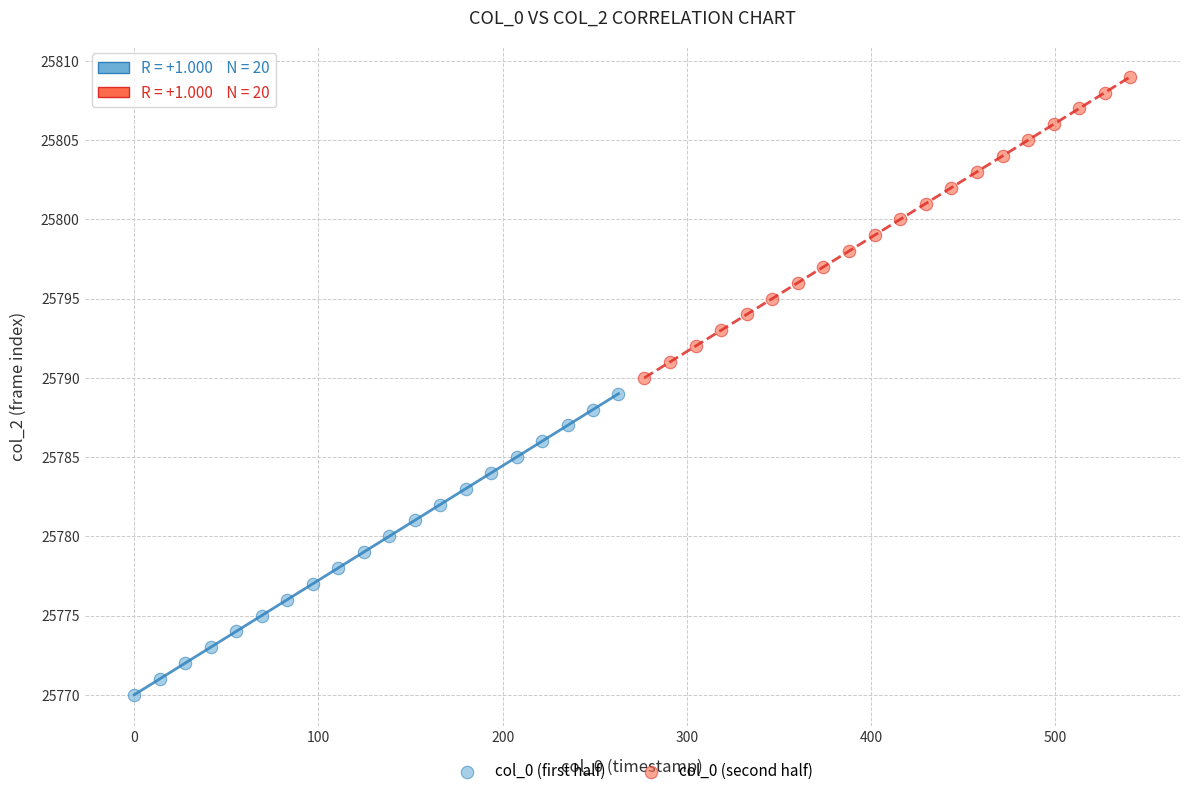

Which series reaches the maximum Y coordinate?

col_0 (second half)